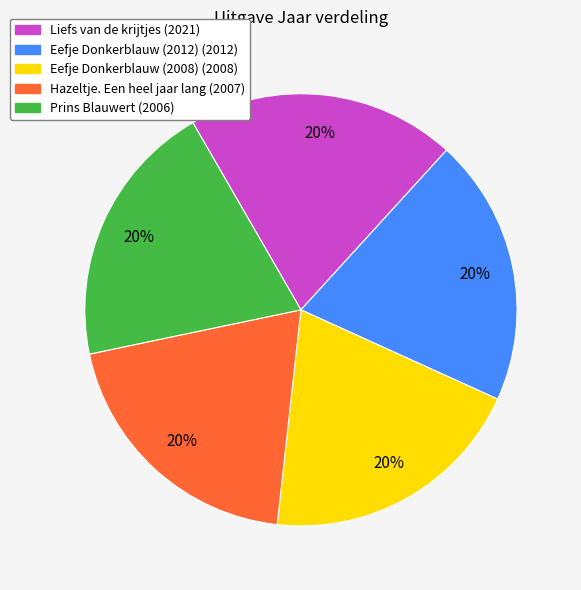

Is the sum of Liefs van de krijtjes and Hazeltje. Een heel jaar lang greater than half?

No